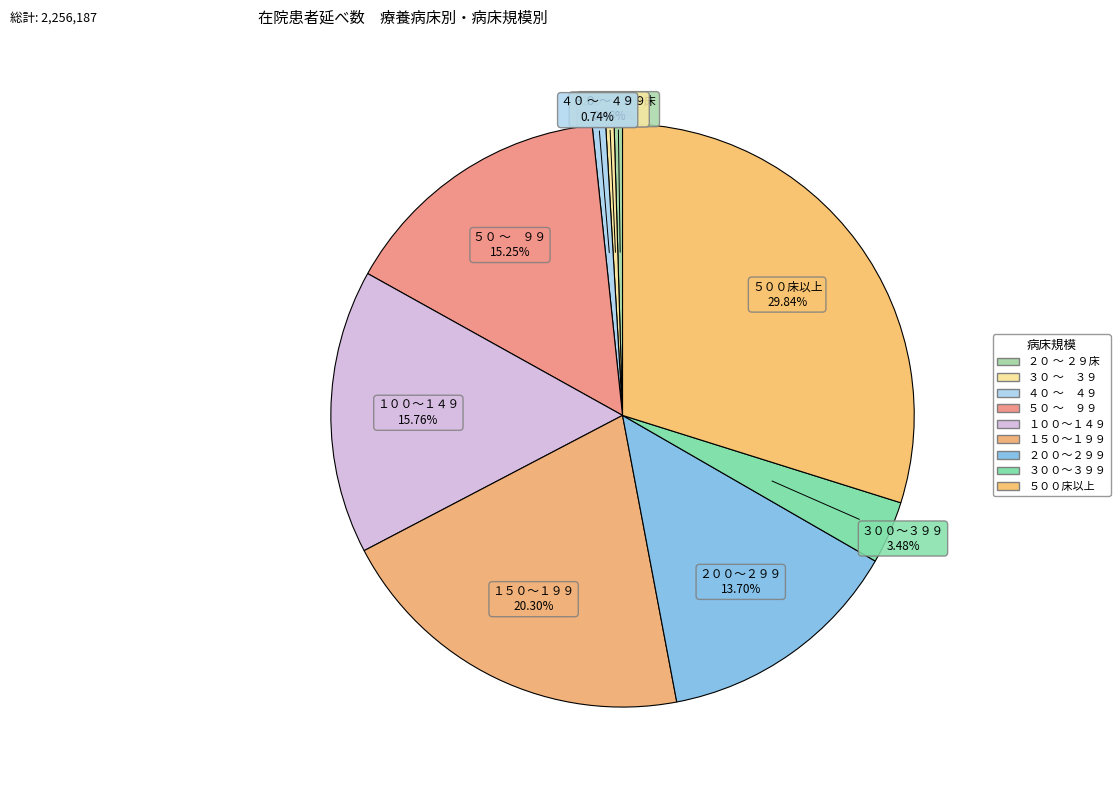

Does any single category account for the majority?

No